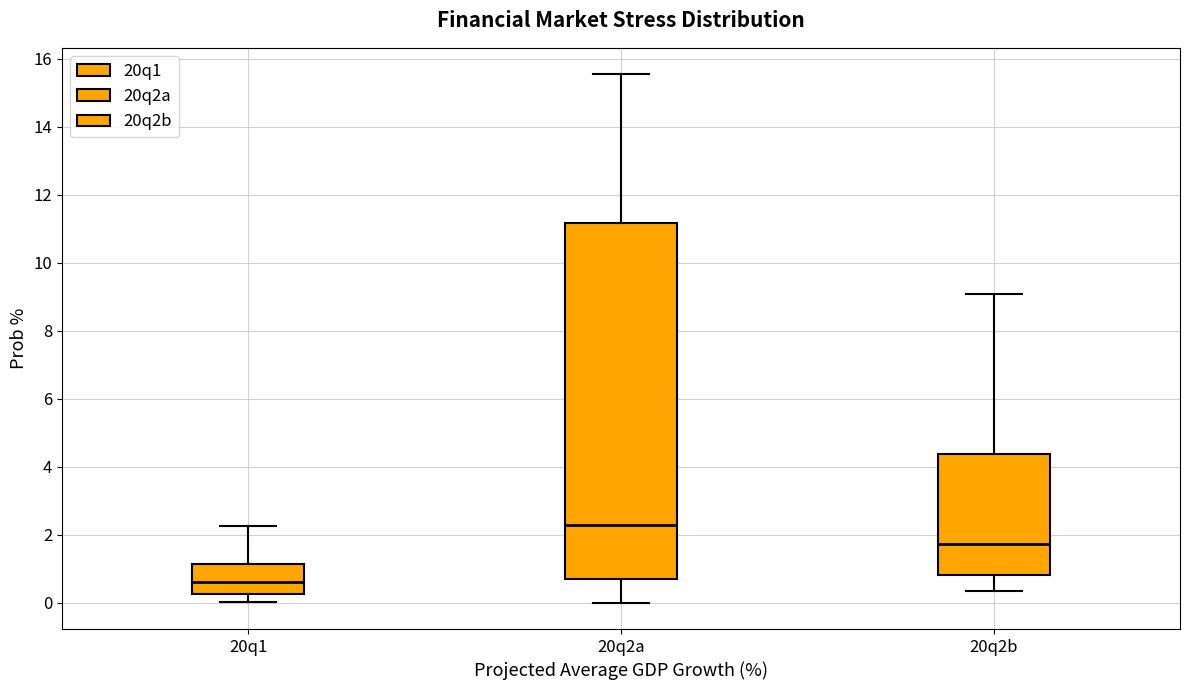

Reading left to right, transcribe this box plot: for each box, give where its median line is, the range the box spans, and where its two whiskers end, as read against the y-axis. The values are not printed on the chart, so give them approximately, as read against the axis.

20q1: median 0.6, box 0.2 to 1.2, whiskers 0.0 to 2.2
20q2a: median 2.2, box 0.8 to 11.2, whiskers 0.0 to 15.6
20q2b: median 1.8, box 0.8 to 4.4, whiskers 0.4 to 9.0